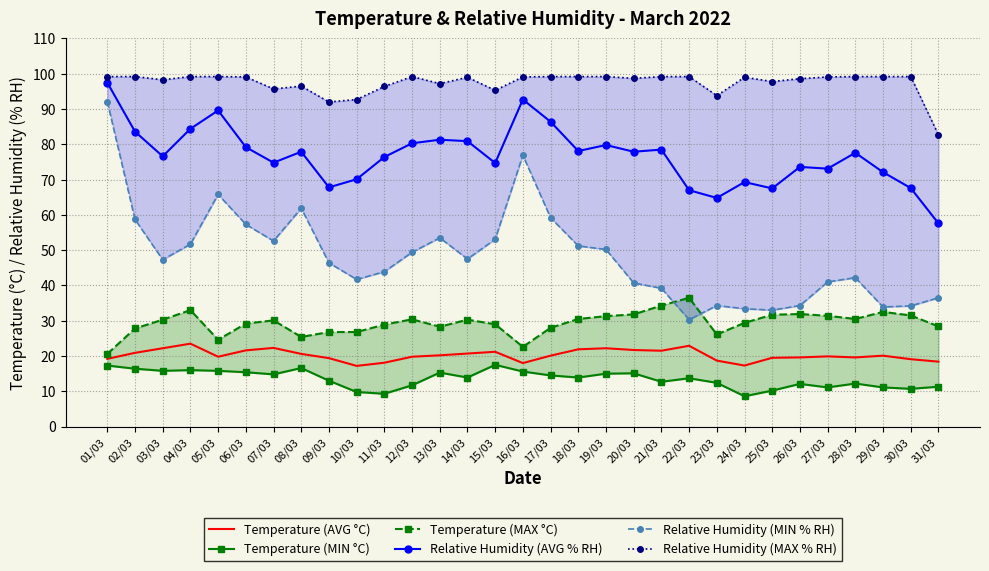

Which category has the highest value across all series?

01/03